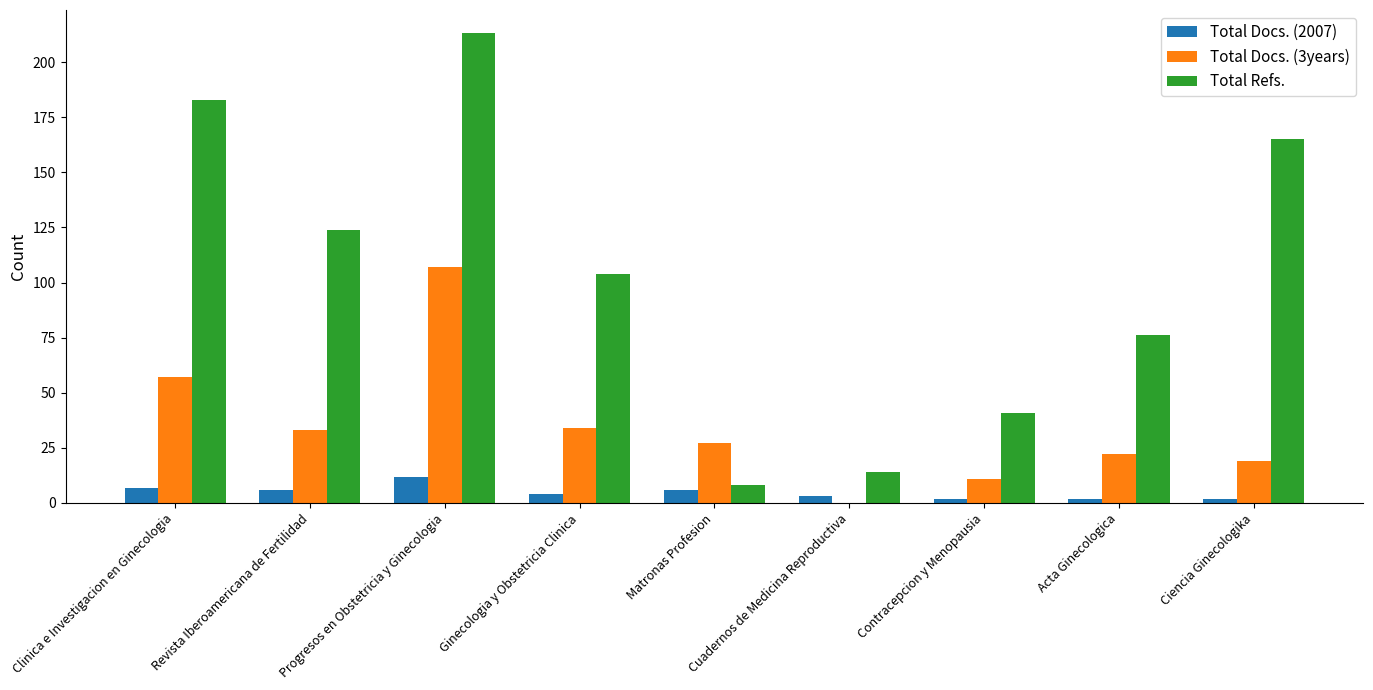

Is the value of Total Docs. (2007) at Matronas Profesion greater than the value of Total Docs. (3years) at Acta Ginecologica?

No